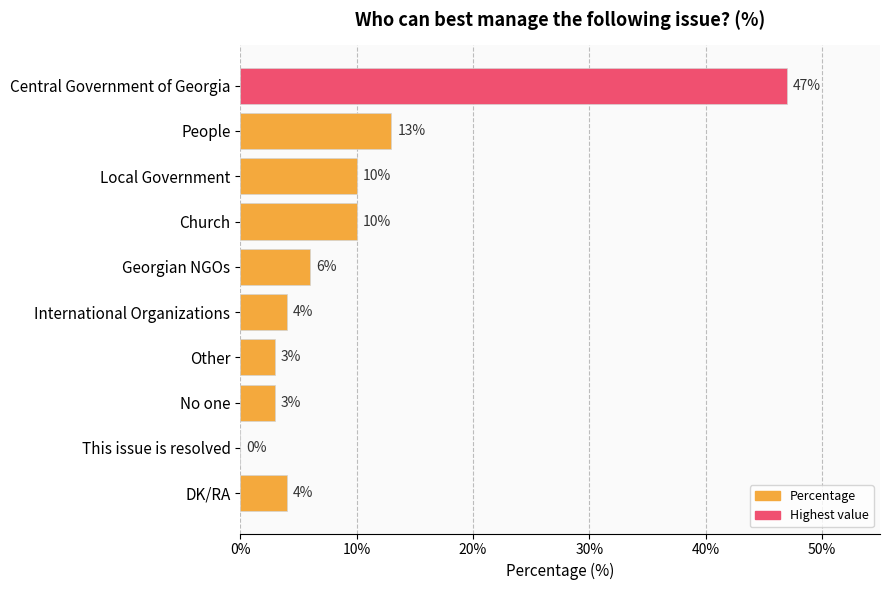

Where is the data nearest to the value 23?

People